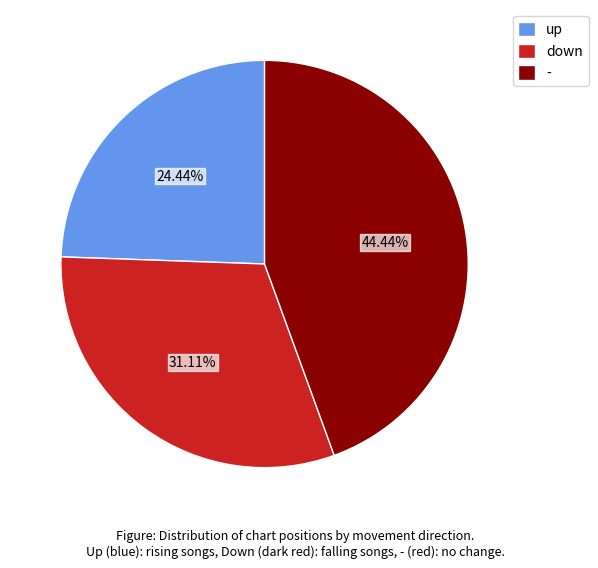

Approximately how many times larger is the value at - compared to up?

1.8